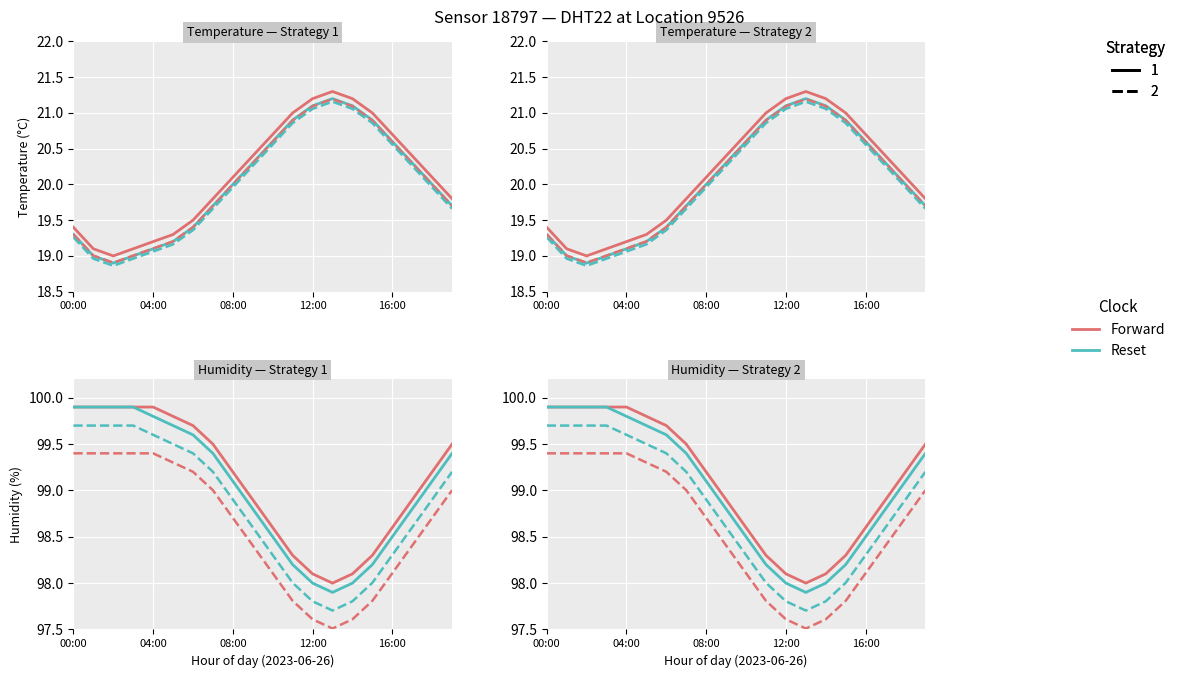

What is the approximate value of Forward / Strategy 2 at 6?

99.2